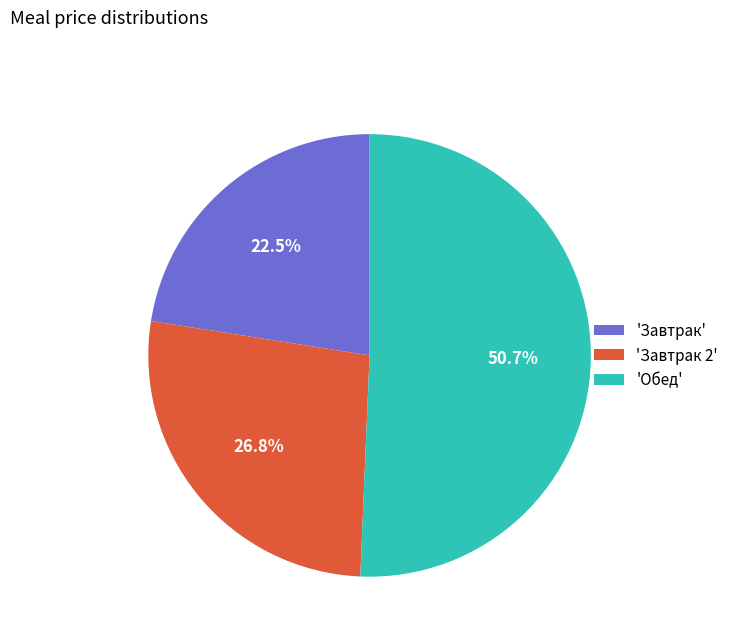

Do 'Обед' and 'Завтрак 2' together represent more than half of the pie?

Yes